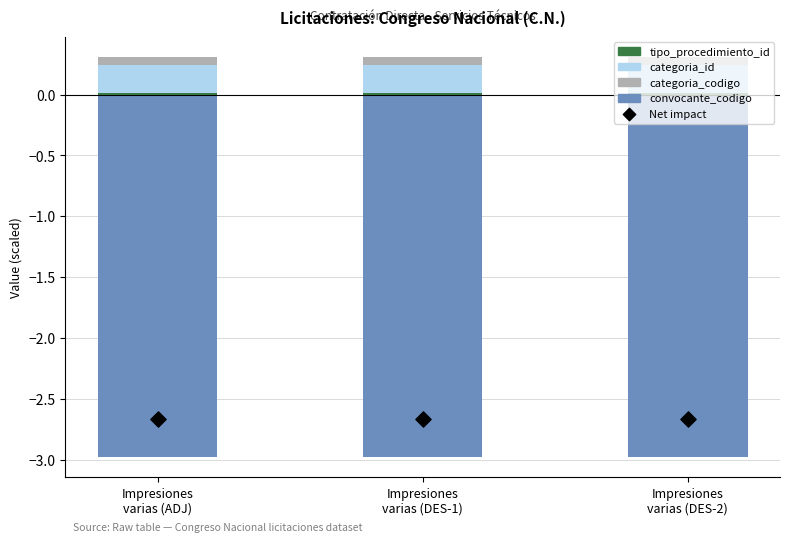

At how many categories does at least one series exceed 0?

3